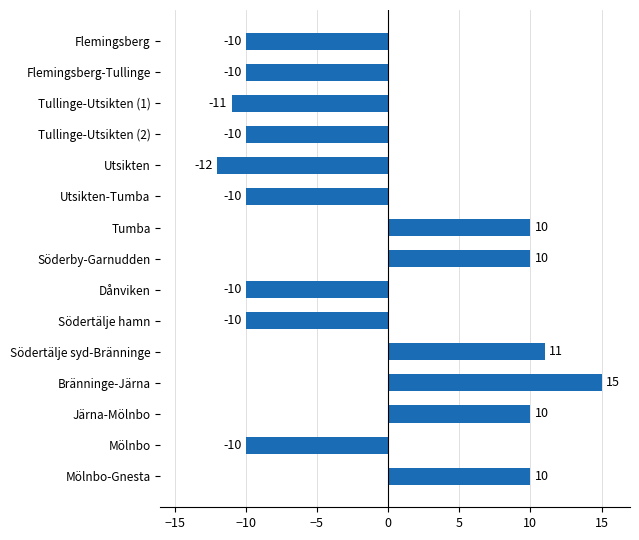

Reading top to bottom, transcribe all the data shown in this chart.

-10	-10	-11	-10	-12	-10	10	10	-10	-10	11	15	10	-10	10